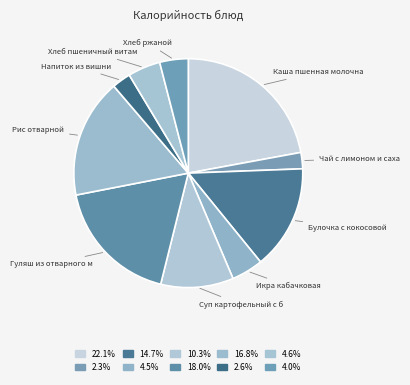

Count the number of slices in the pie.

10